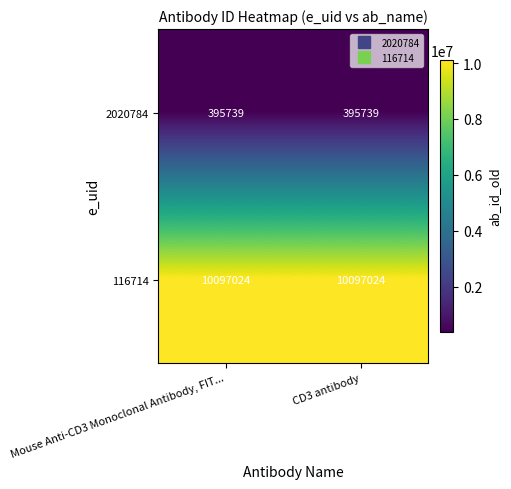

Rank the series by their average value, from lowest to highest.

2020784, 116714